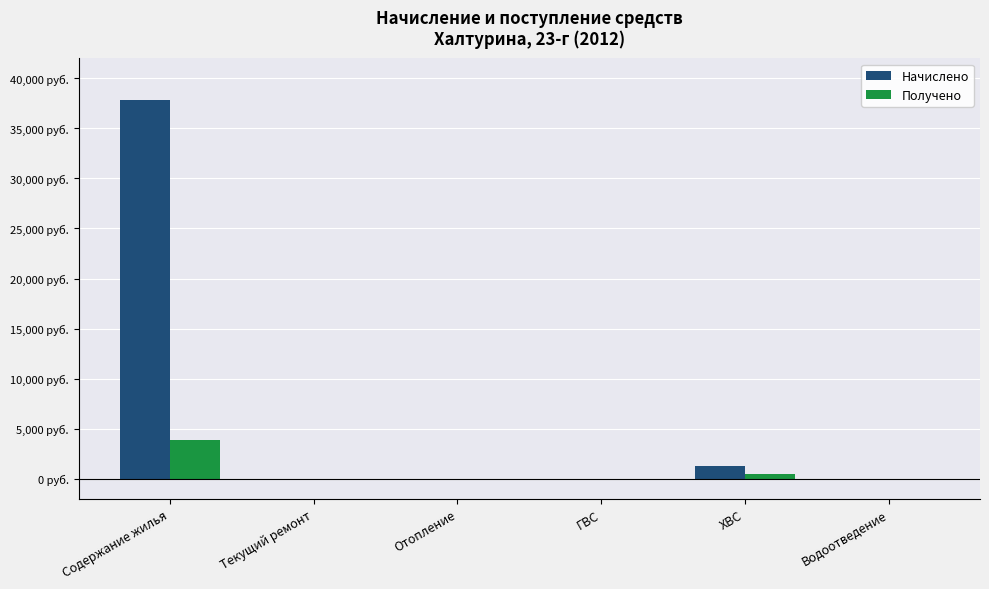

Reading left to right, transcribe all the data shown in this chart.

Начислено: Содержание жилья=37795.4	Текущий ремонт=0.0	Отопление=0.0	ГВС=0.0	ХВС=1271.2	Водоотведение=0.0
Получено: Содержание жилья=3871.1	Текущий ремонт=0.0	Отопление=0.0	ГВС=0.0	ХВС=443.2	Водоотведение=12.5